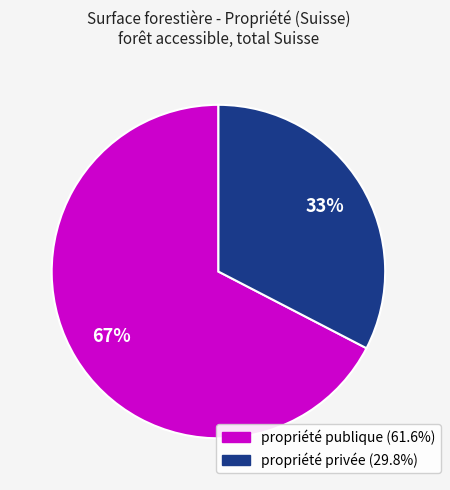

Is there any slice that represents more than half of the pie?

Yes